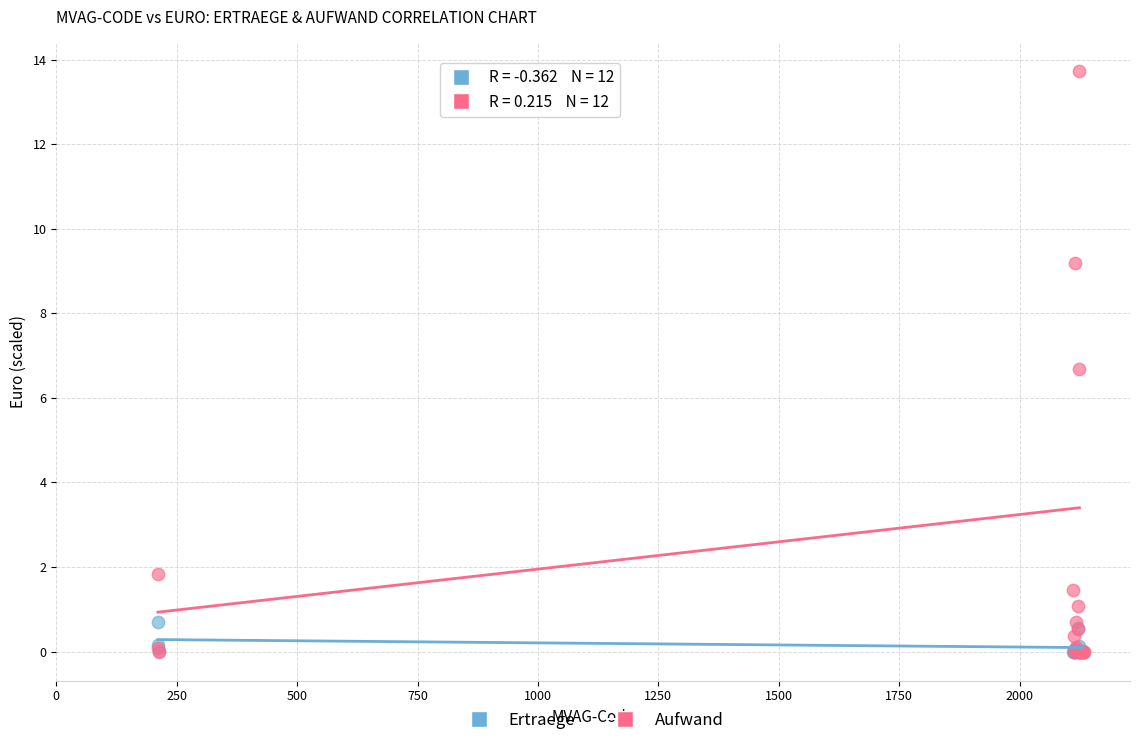

In the Aufwand series, what Y value is closest to 6?

6.7